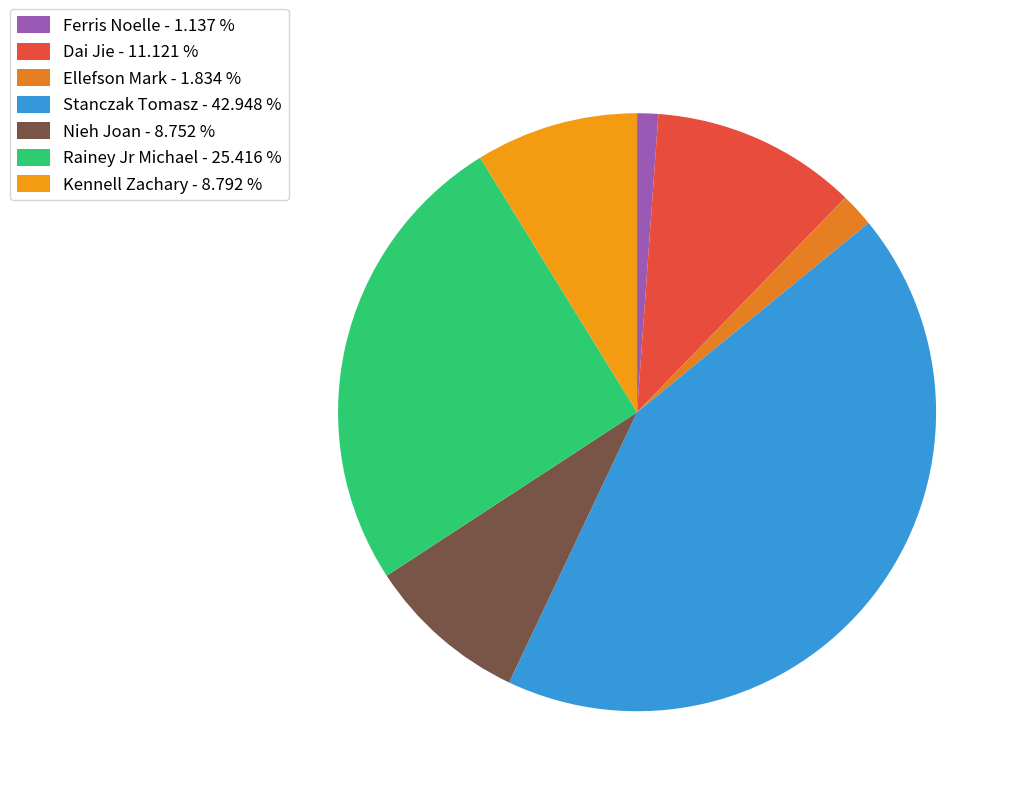

The Kennell Zachary slice represents 9% of the pie. True or false?

True